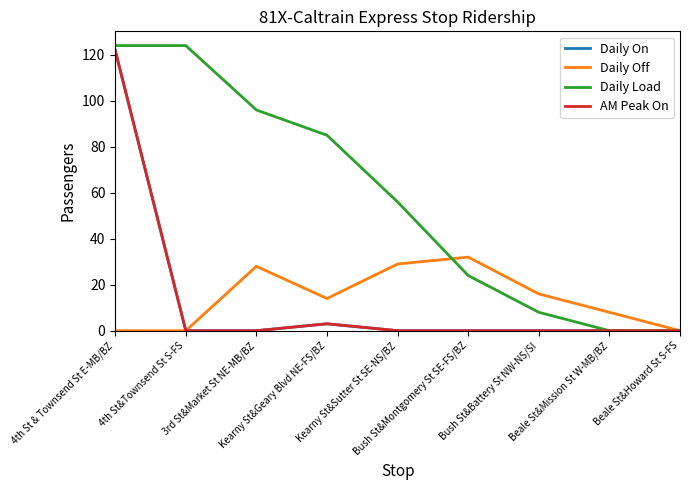

Is this an area chart (filled region under the line)?

No